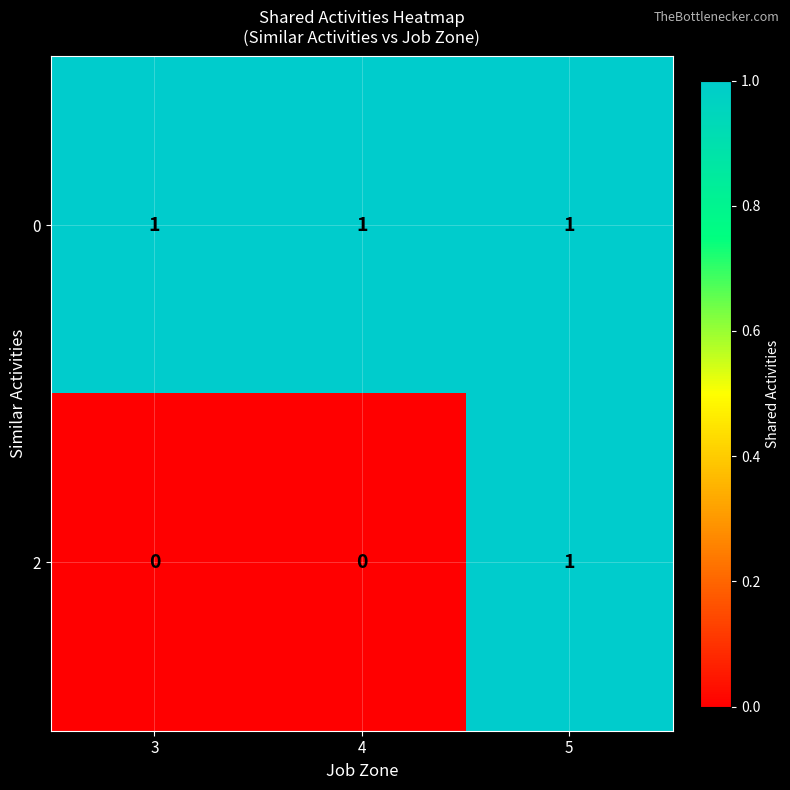

At which label does 2 reach its peak?

5